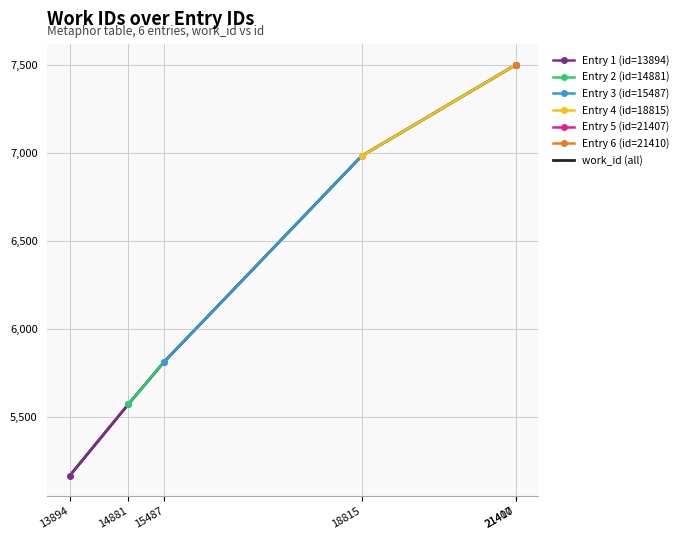

Which has a higher value, 13894 or 21410?

21410